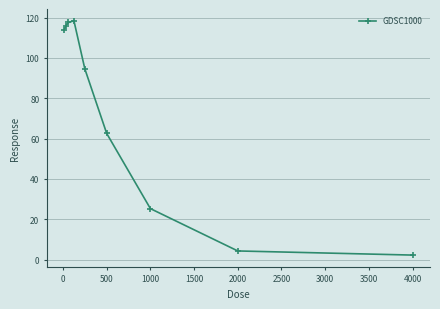

True or false: there are more than 0 points higher than both neighbors.

True